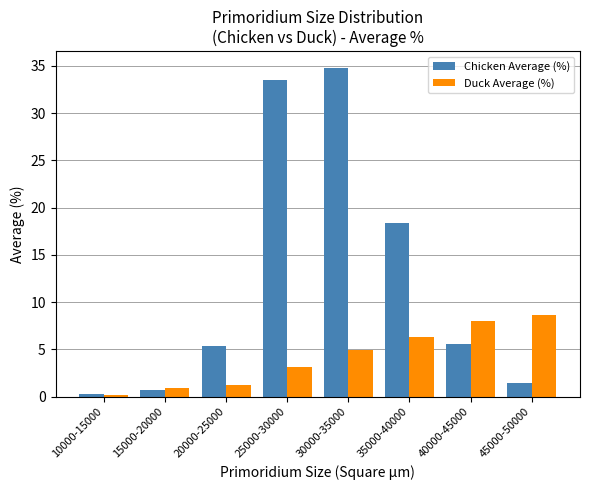

True or false: Chicken Average (%) has a value of 0.7 at 15000-20000.

True